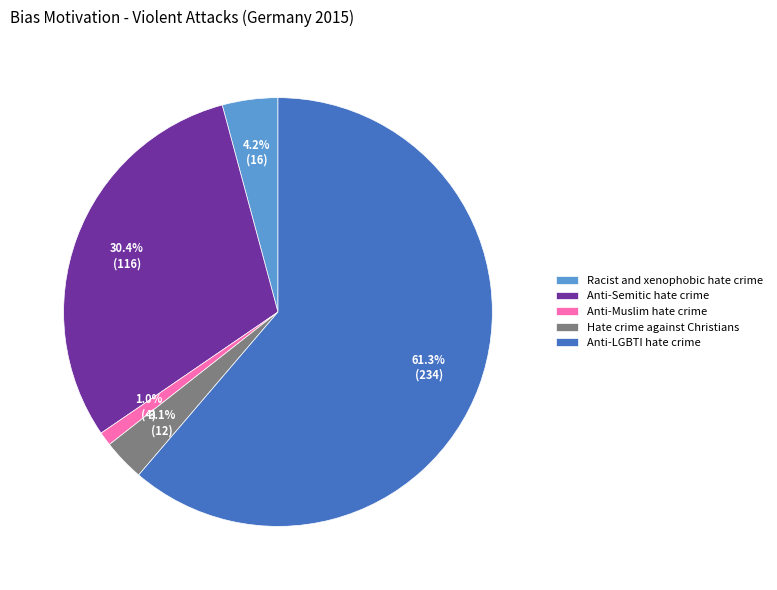

Combined, what portion of the pie is Anti-Semitic hate crime and Anti-Muslim hate crime?

31.4%